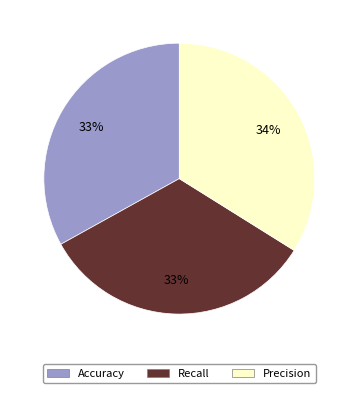

Combined, do Recall and Accuracy account for over 50%?

Yes